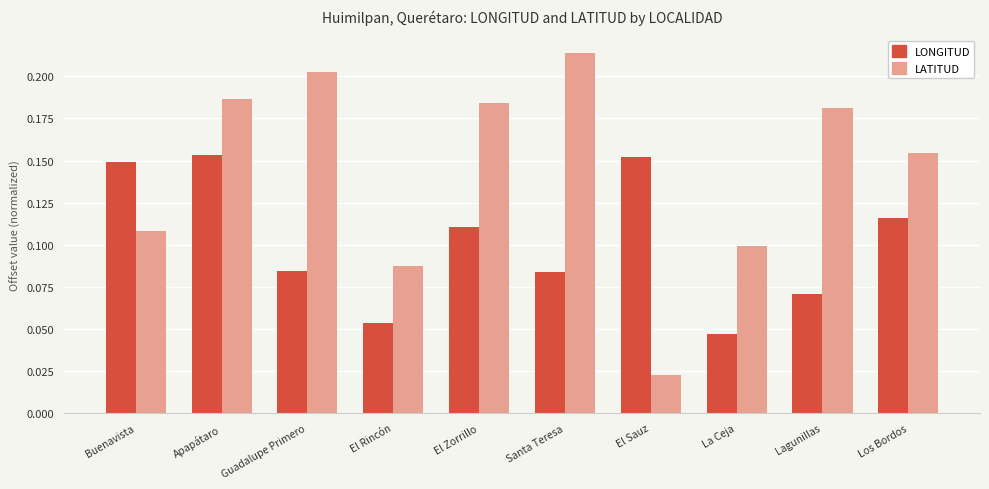

What is the total value across all series at Santa Teresa?

0.3